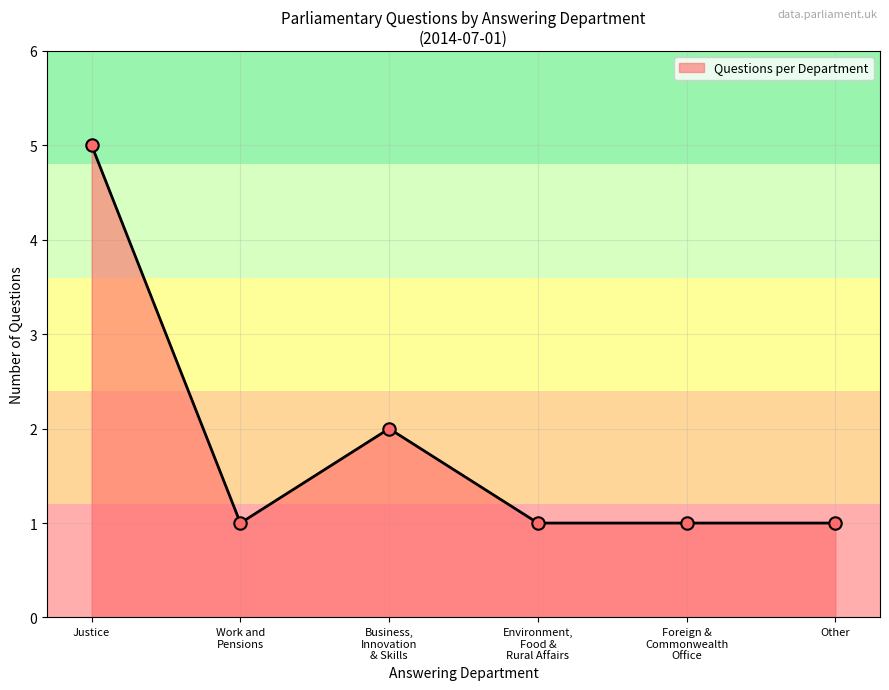

What is the ratio of the value at Justice to the value at Other?

5.0